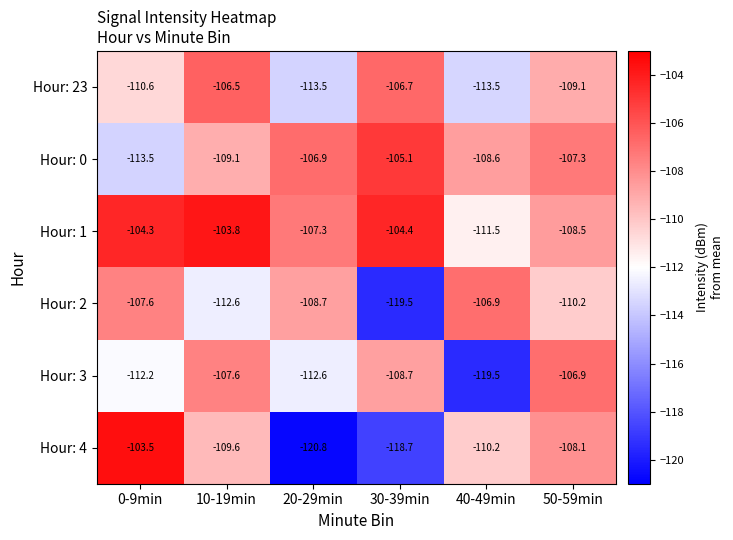

Read the Hour: 3 value at 30-39min.

-108.7